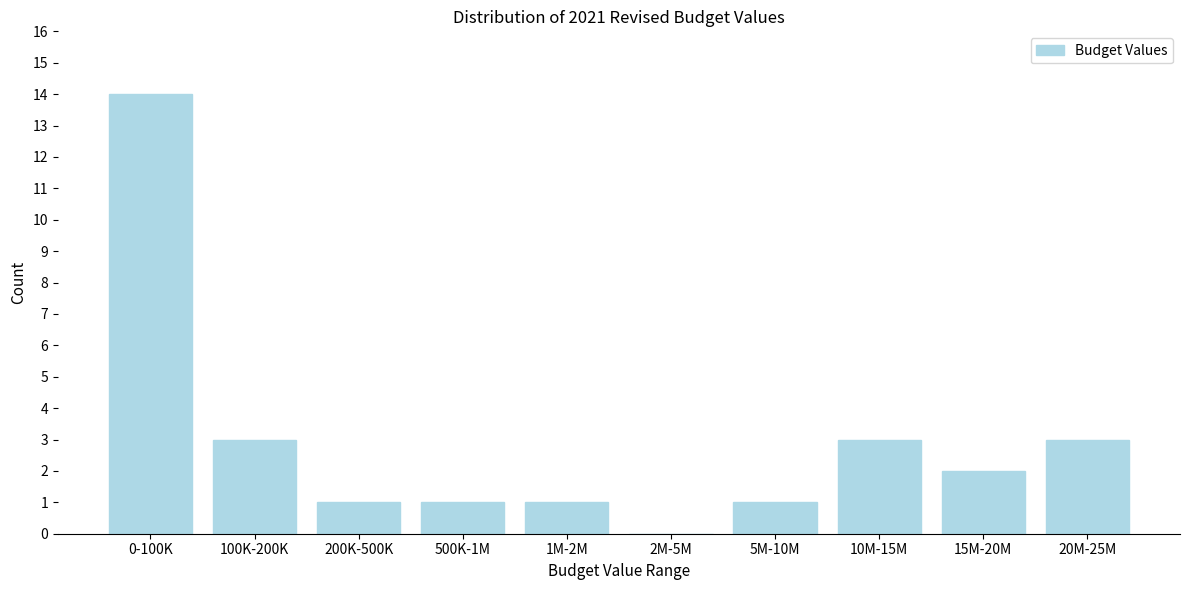

Reading left to right, extract all data points from this chart.

0-100K=14	100K-200K=3	200K-500K=1	500K-1M=1	1M-2M=1	2M-5M=0	5M-10M=1	10M-15M=3	15M-20M=2	20M-25M=3